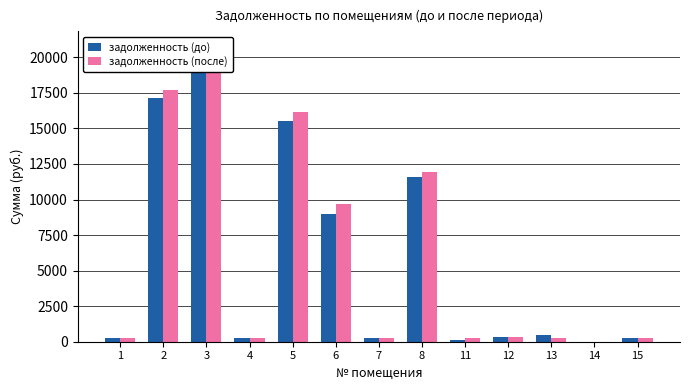

True or false: задолженность (до) has a value of 7918.0 at 3.

False